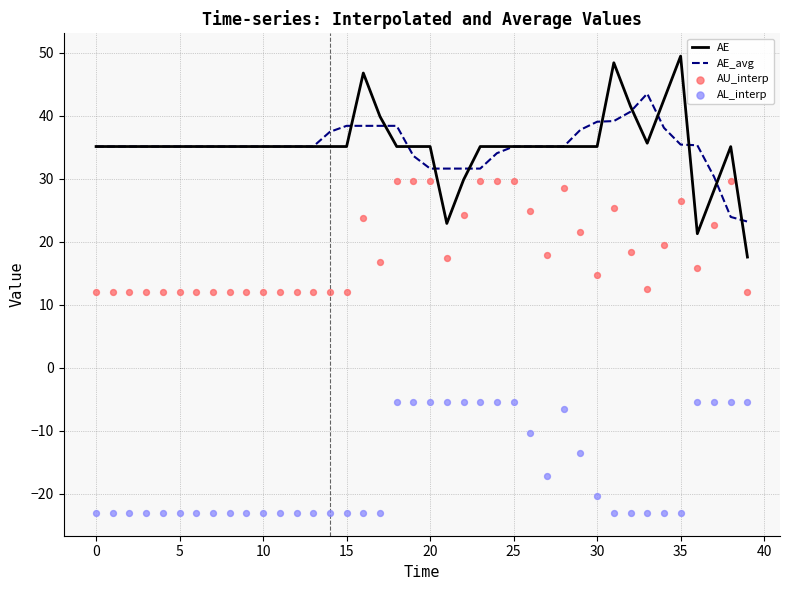

Is the value of AE_avg at 18 greater than the value of AU_interp at 19?

Yes